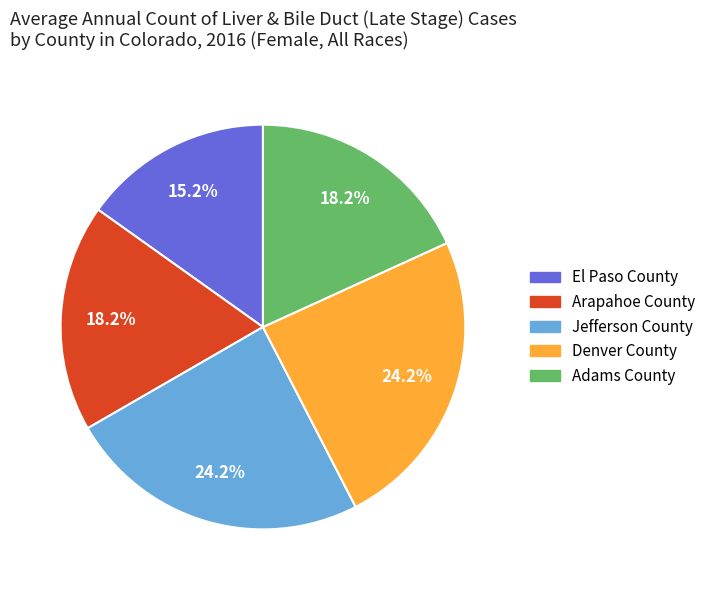

Is there a majority slice in this chart?

No